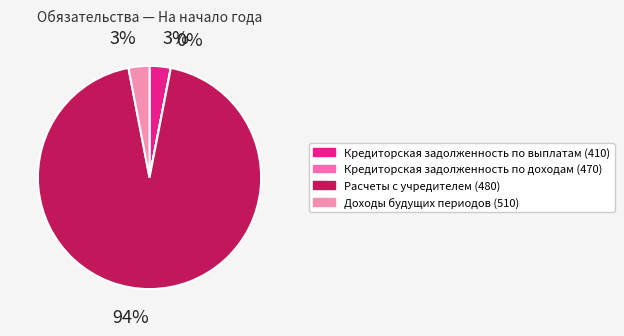

What is the change in value from Кредиторская задолженность по доходам (470) to Расчеты с учредителем (480)?

+68950029.4